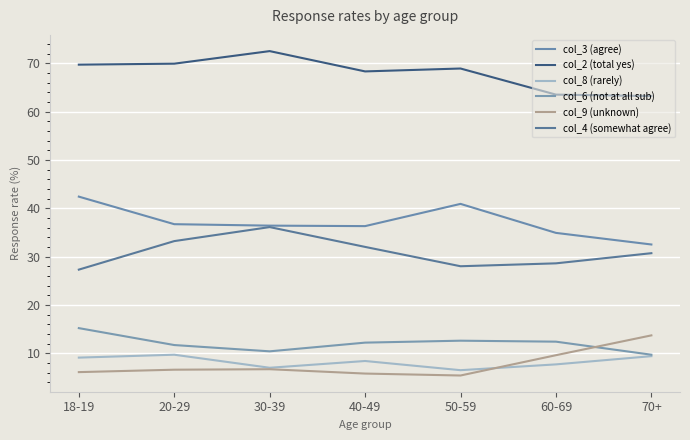

What is the value of the col_4 (somewhat agree) point at the 7th from the left?

30.7